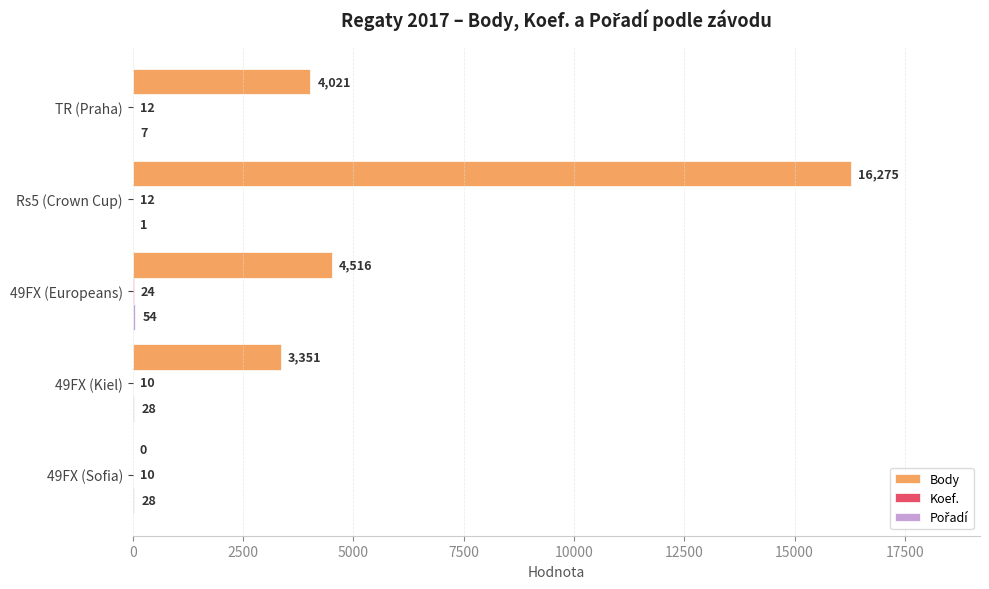

What is the sum of the Body values at 49FX (Europeans) and 49FX (Sofia)?

4516